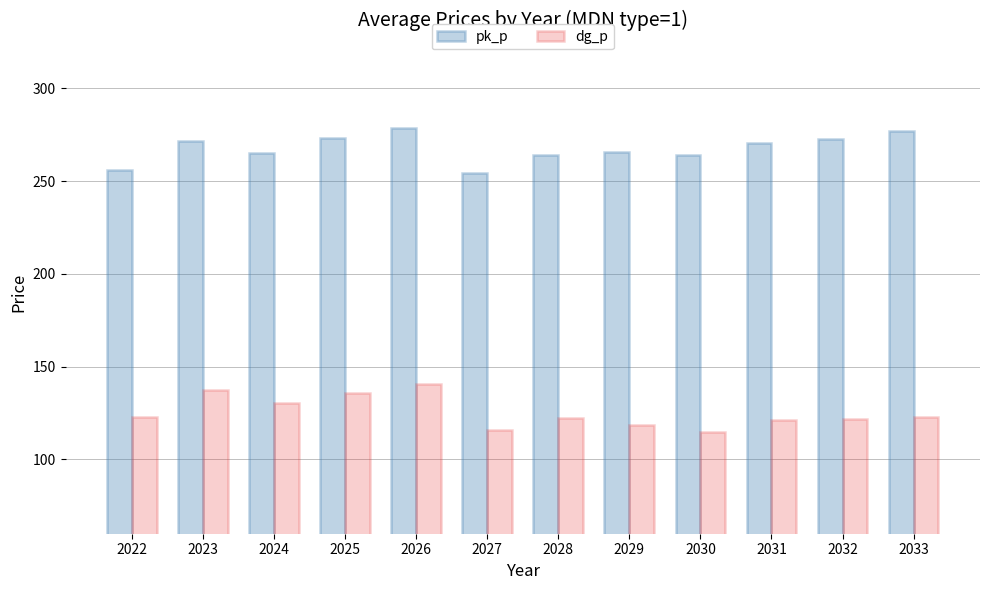

The value of dg_p at 2030 is 182.0. True or false?

False